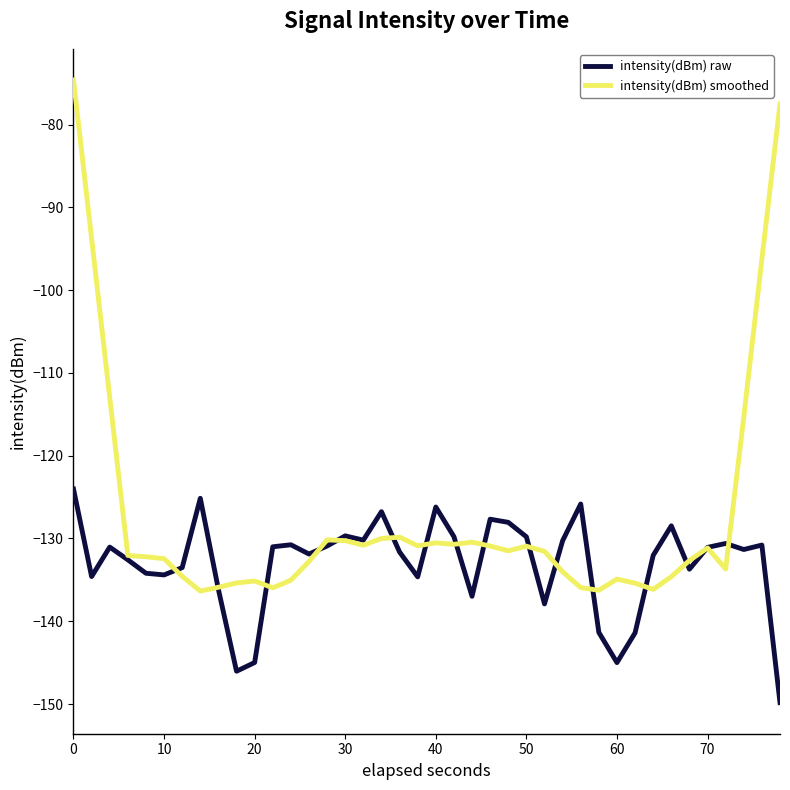

List the series in order of their peak value, highest first.

intensity(dBm) smoothed, intensity(dBm) raw